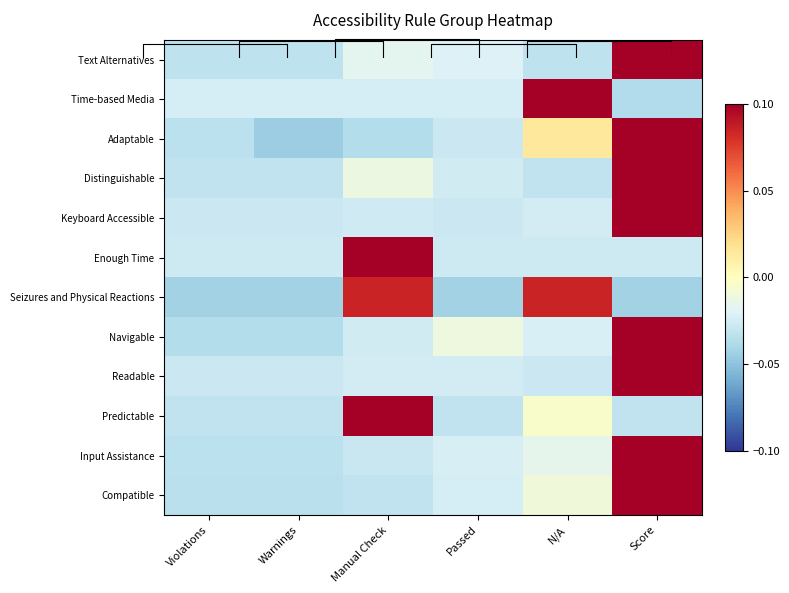

List the labels in order of Seizures and Physical Reactions value, largest first.

Manual Check, N/A, Violations, Warnings, Passed, Score